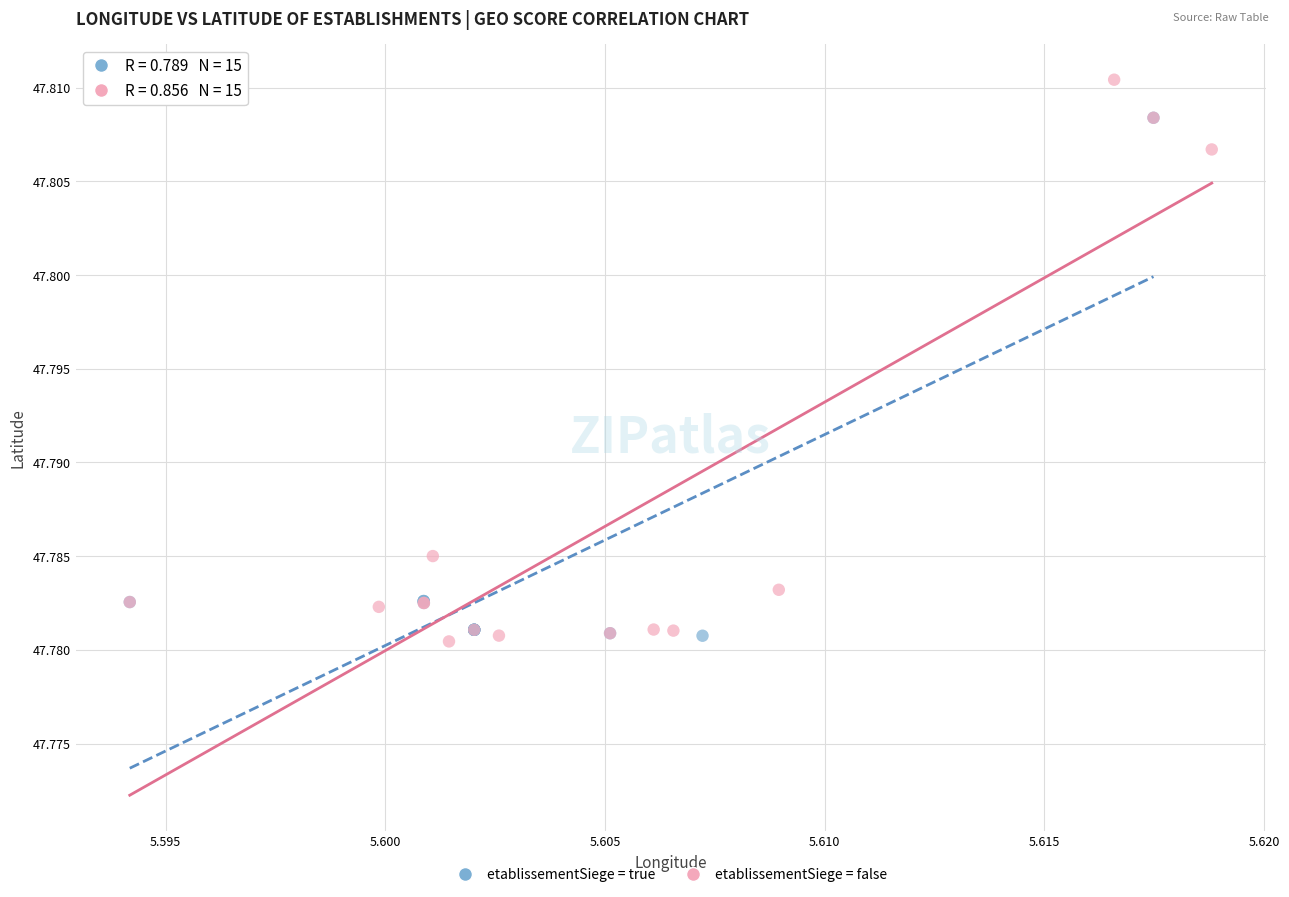

Which series reaches the maximum Y coordinate?

etablissementSiege = false